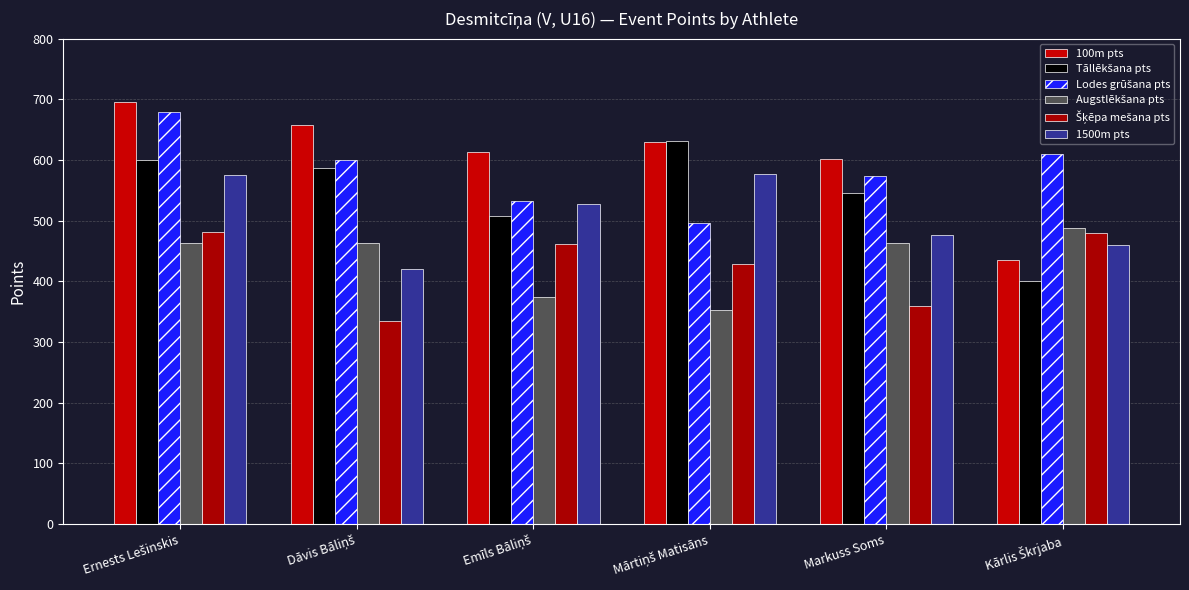

How many groups of bars are there?

6